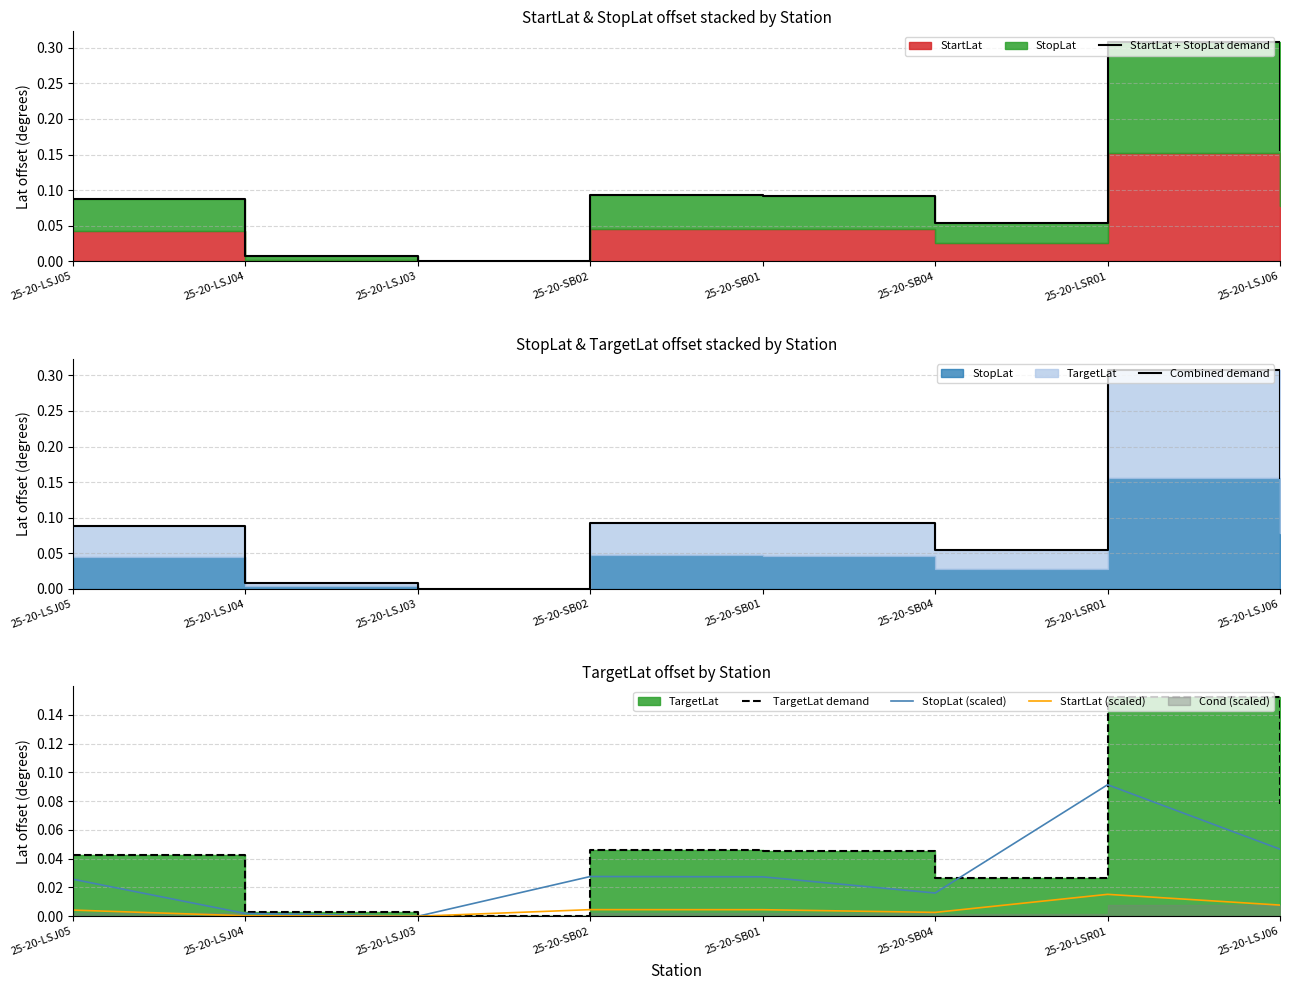

How many interior local peaks does the TargetLat demand series have?

2